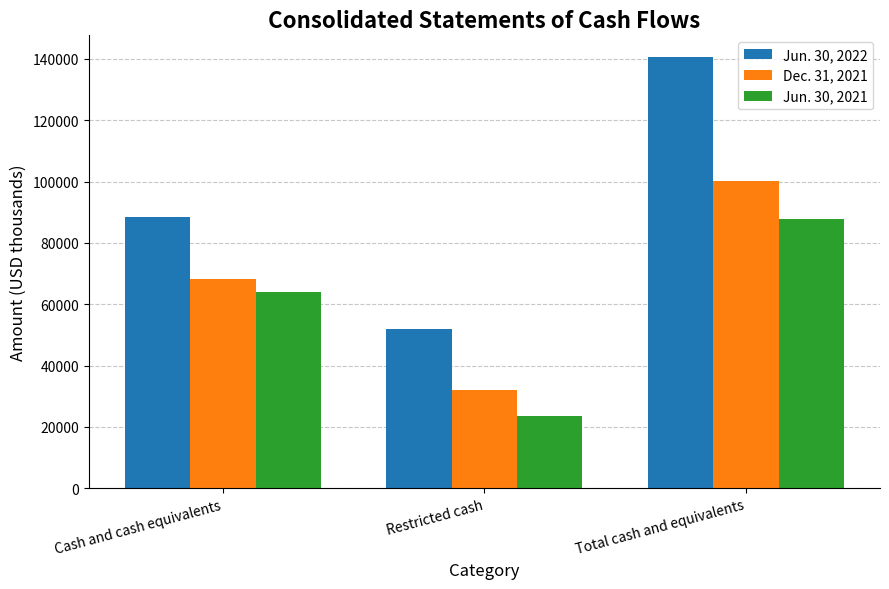

What is the sum of the Jun. 30, 2022 values at Restricted cash and Total cash and equivalents?

192725